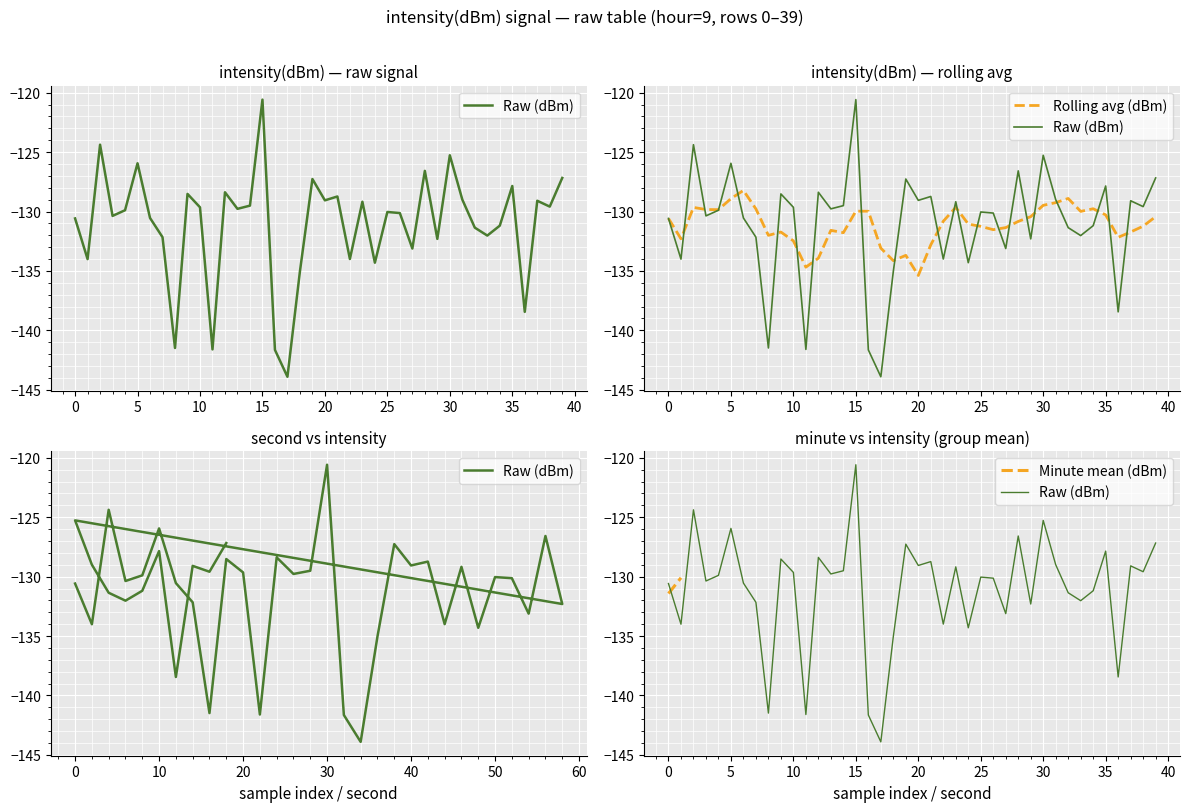

Is it true that Rolling avg (dBm) equals -215.2 at 2?

False